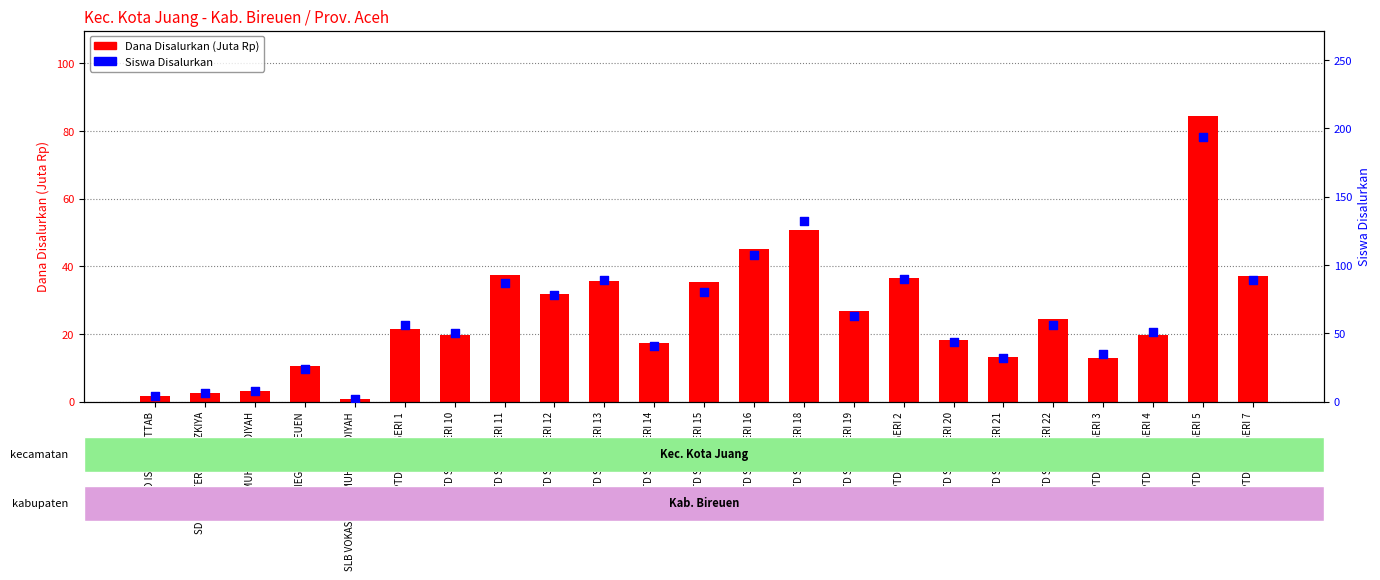

Is the value of Siswa Disalurkan at SLB NEGERI BIREUEN greater than the value of Dana Disalurkan (Juta Rp) at UPTD SD NEGERI 7?

No